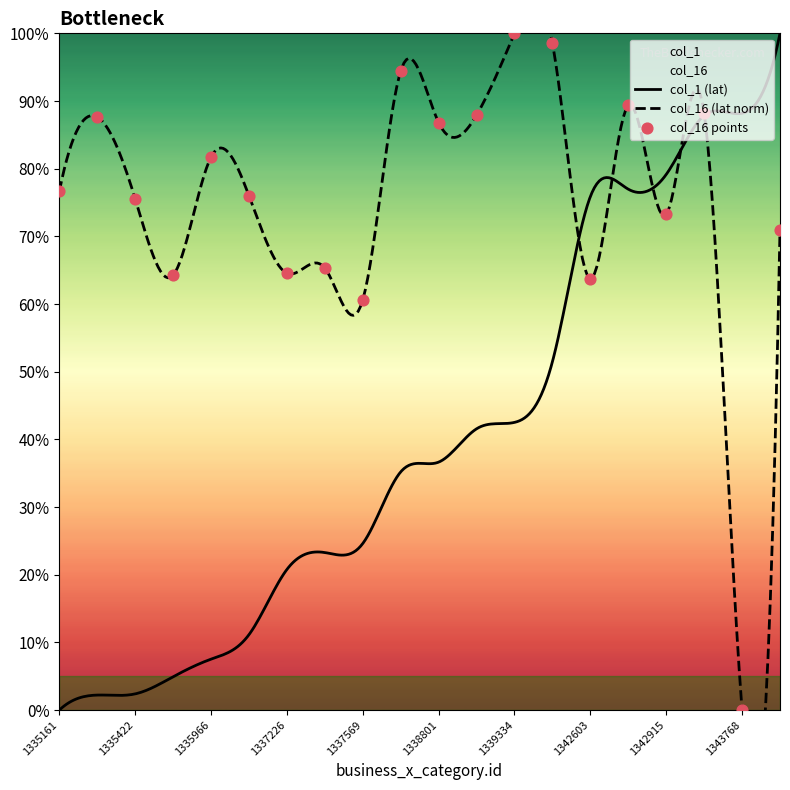

What is the change in value from 1339334 to 1342603?

-36.2